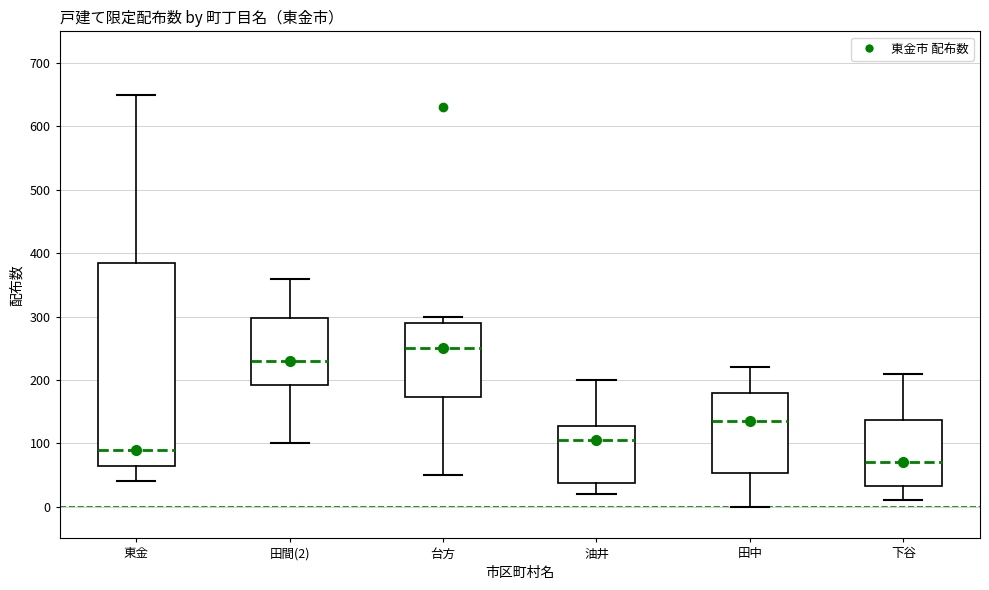

Which box is the tallest, from its lower edge to its upper edge?

東金